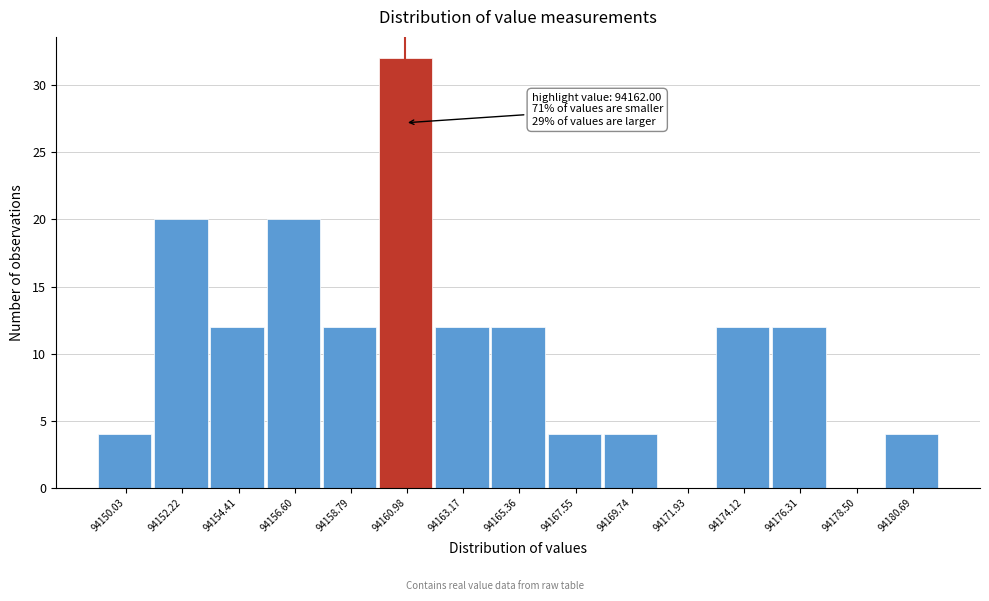

Reading left to right, extract all data points from this chart.

94150.03=4	94152.22=20	94154.41=12	94156.60=20	94158.79=12	94160.98=32	94163.17=12	94165.36=12	94167.55=4	94169.74=4	94171.93=0	94174.12=12	94176.31=12	94178.50=0	94180.69=4